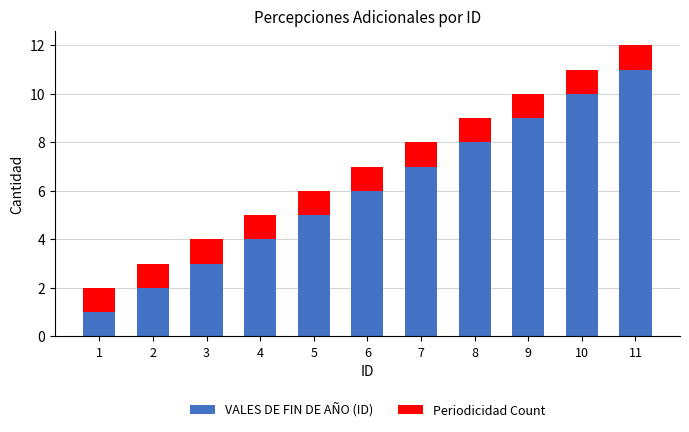

Does the chart contain any negative values?

No